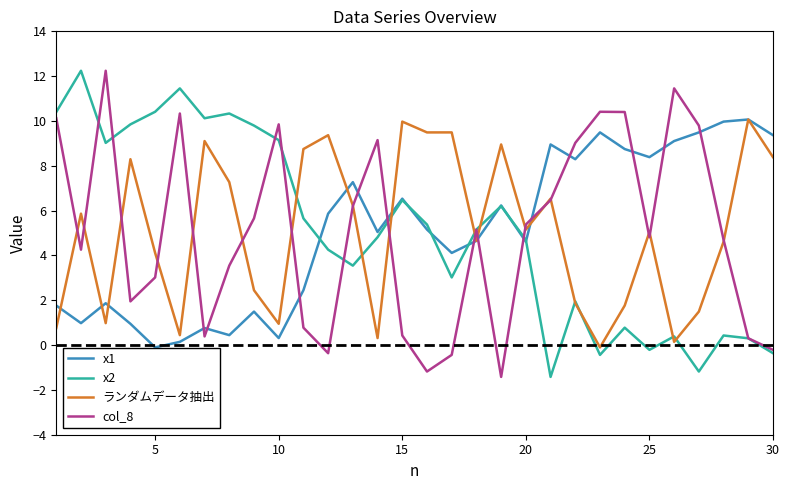

Does the chart have visible grid lines?

No